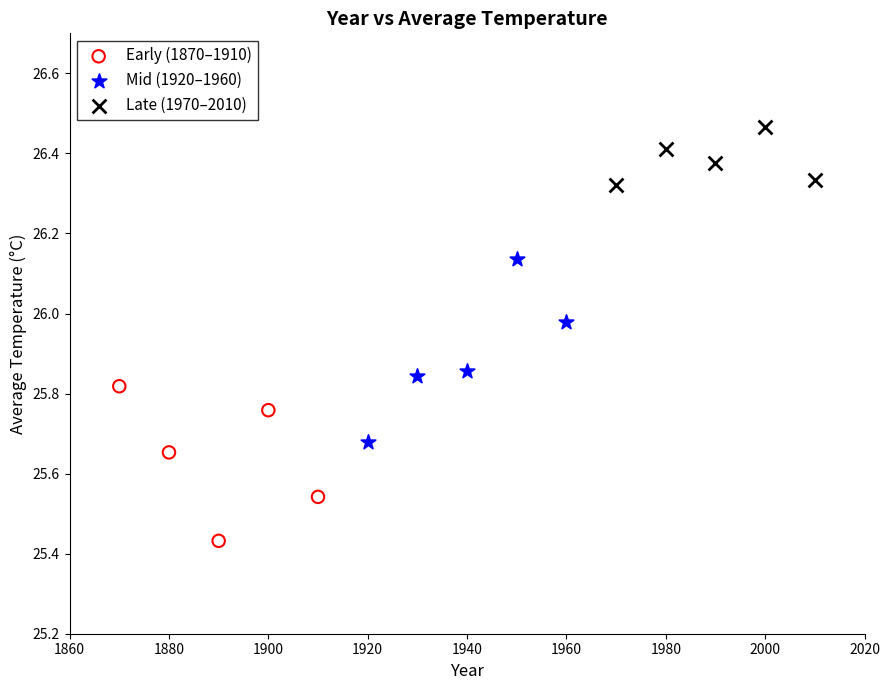

Which series reaches the maximum Y coordinate?

Late (1970–2010)